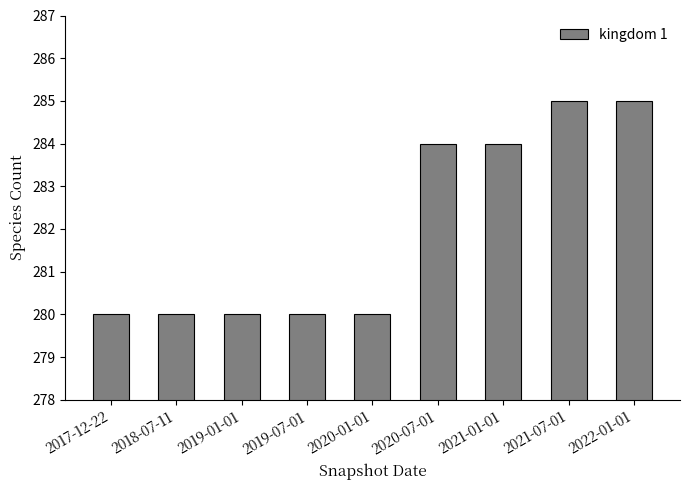

Reading left to right, list all the values displayed in this chart.

2017-12-22=280	2018-07-11=280	2019-01-01=280	2019-07-01=280	2020-01-01=280	2020-07-01=284	2021-01-01=284	2021-07-01=285	2022-01-01=285